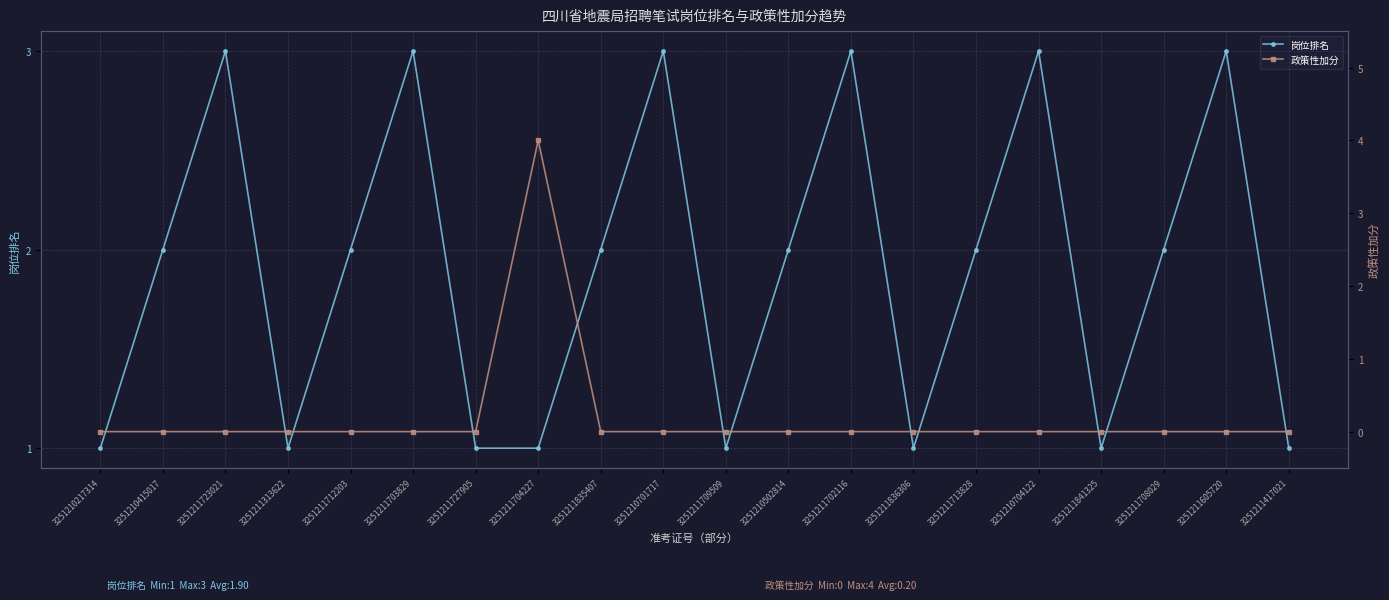

What is the highest value of the 岗位排名 series?

3